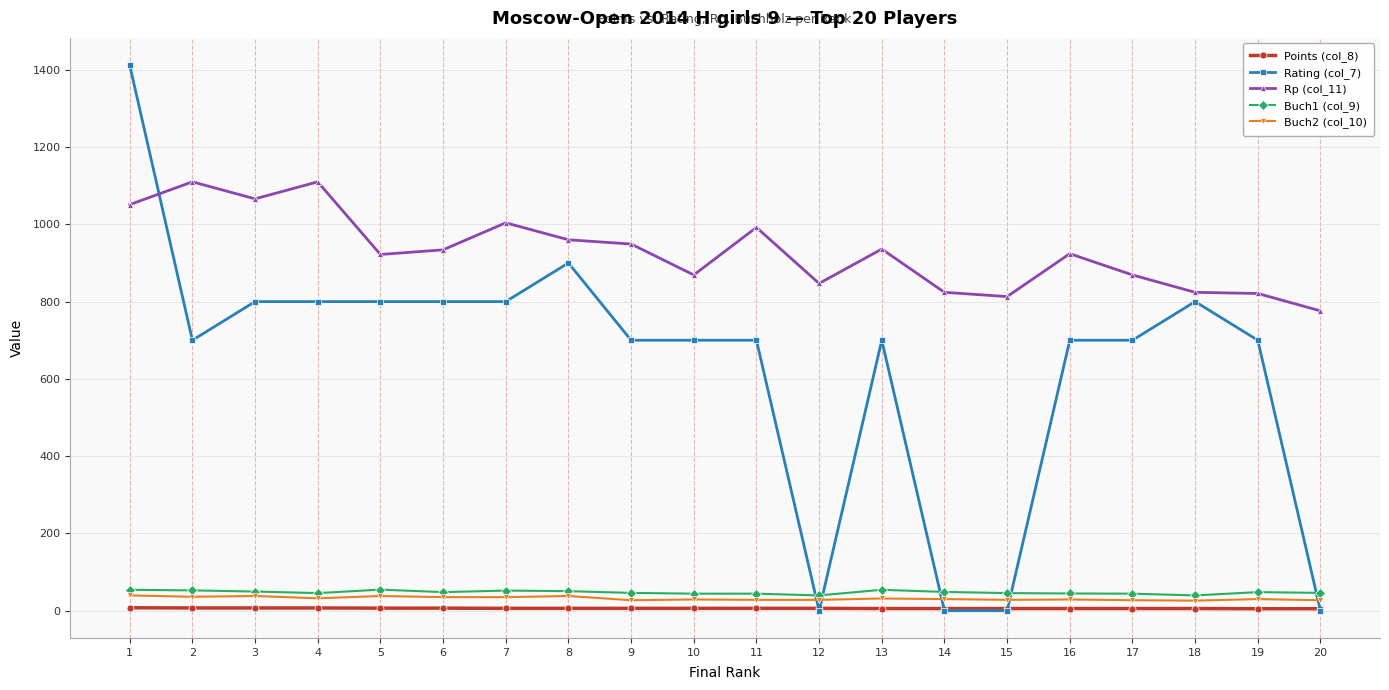

True or false: Rating (col_7) has more than 0 points higher than both neighbors.

True